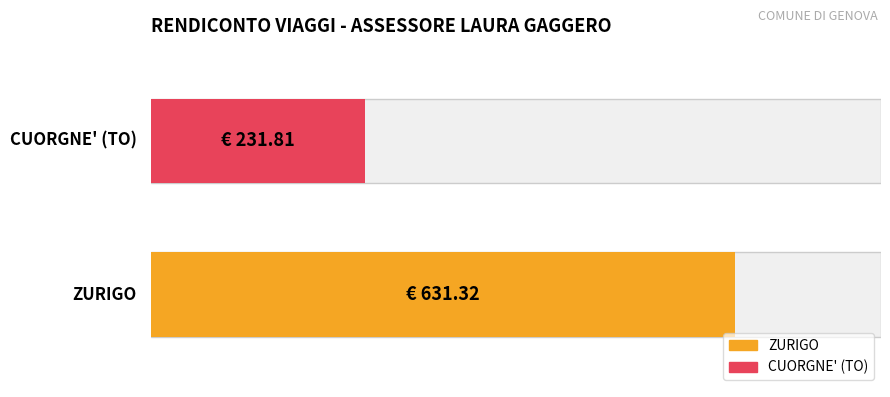

Between ZURIGO and CUORGNE' (TO), which is larger?

ZURIGO